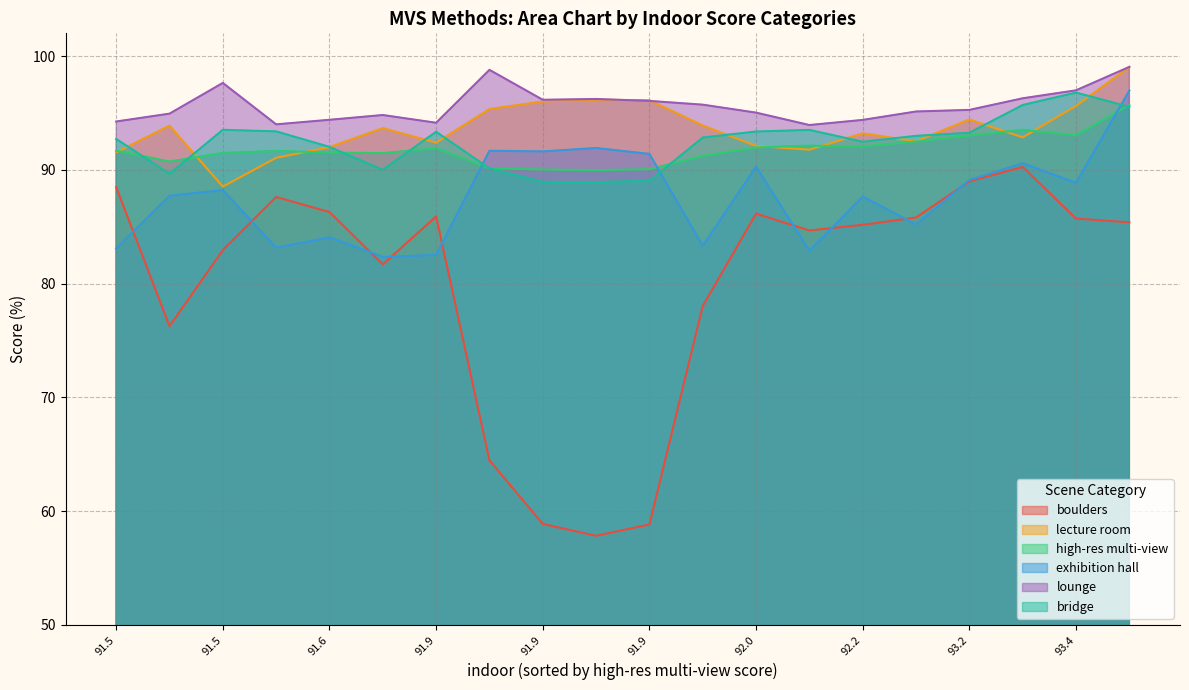

The value of lecture room at 91.5 is 93.9. True or false?

True